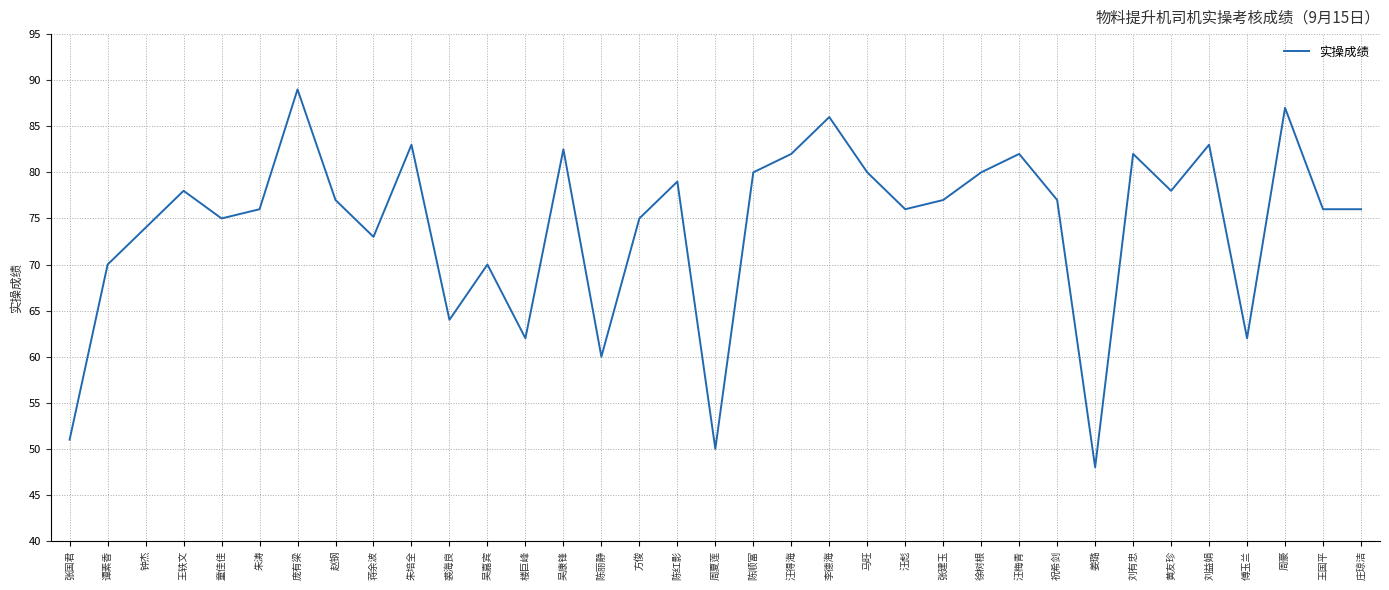

Reading left to right, transcribe all the data shown in this chart.

张国君=51.0	谭素香=70.0	钟杰=74.0	王轶文=78.0	童佳佳=75.0	朱涛=76.0	庞有梁=89.0	赵钢=77.0	蒋余波=73.0	朱培全=83.0	裘海良=64.0	吴嘉宾=70.0	楼巨峰=62.0	吴康锋=82.5	陈丽静=60.0	方俊=75.0	陈红影=79.0	周夏莲=50.0	陈顺富=80.0	汪得海=82.0	李德海=86.0	马旺=80.0	汪彪=76.0	张建玉=77.0	徐树根=80.0	汪梅青=82.0	祝希剑=77.0	姜璐=48.0	刘有忠=82.0	黄友珍=78.0	刘益娟=83.0	傅玉兰=62.0	周豪=87.0	王国平=76.0	庄琼洁=76.0